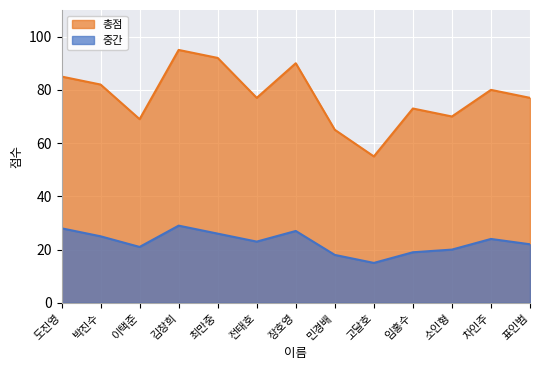

True or false: 총점 and 중간 cross at least once.

False